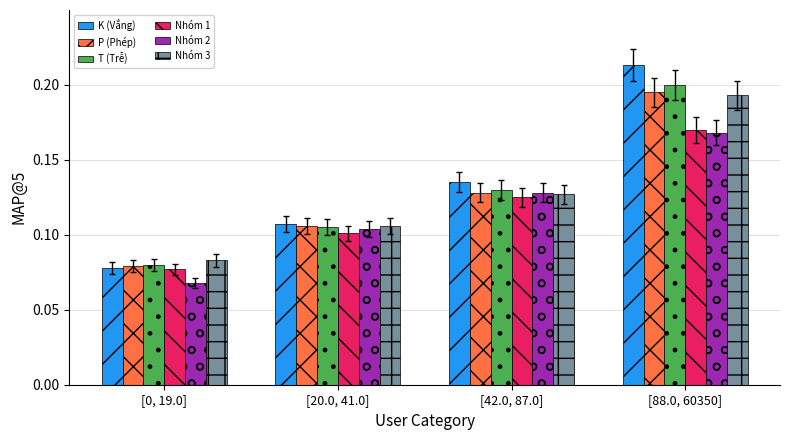

Which category has the highest value across all series?

[88.0, 60350]